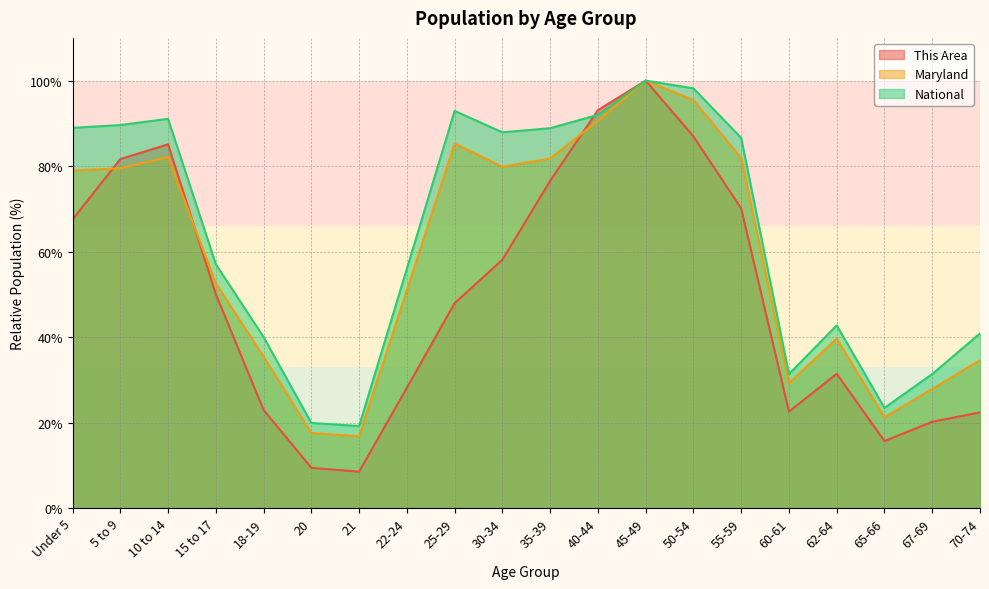

At 5 to 9, list the series in order from smallest to largest.

Maryland, This Area, National